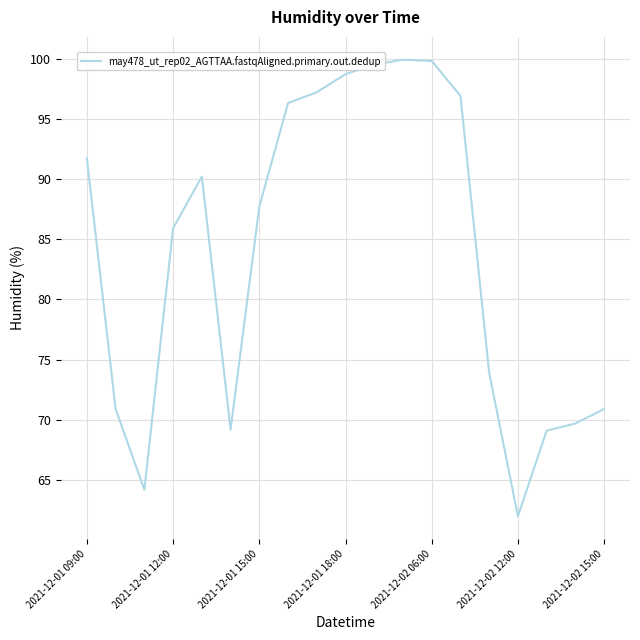

How many lines are shown in the chart?

1